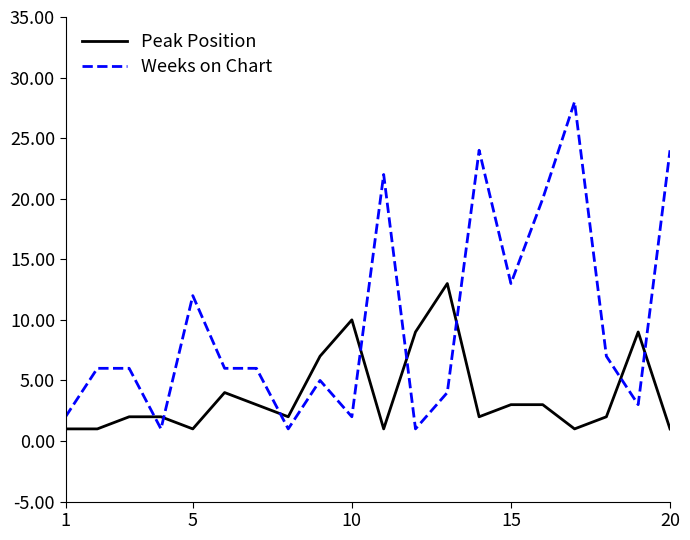

Which series has the largest total across all categories?

Weeks on Chart